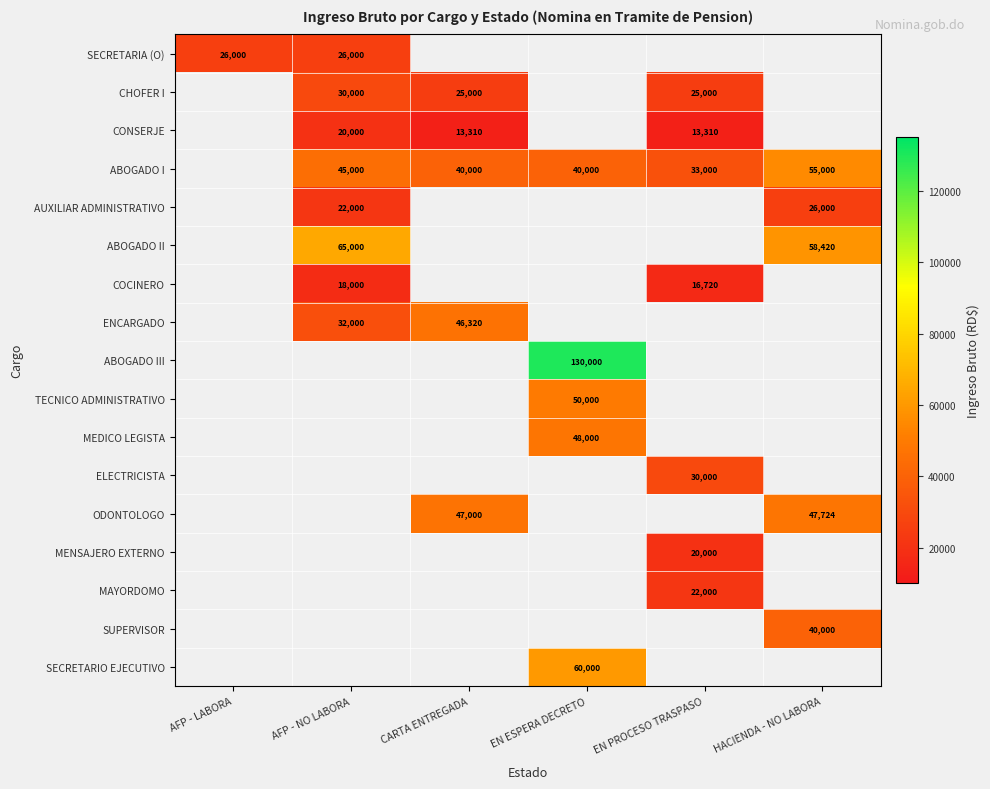

At which category does the chart reach its peak across all series?

EN ESPERA DECRETO